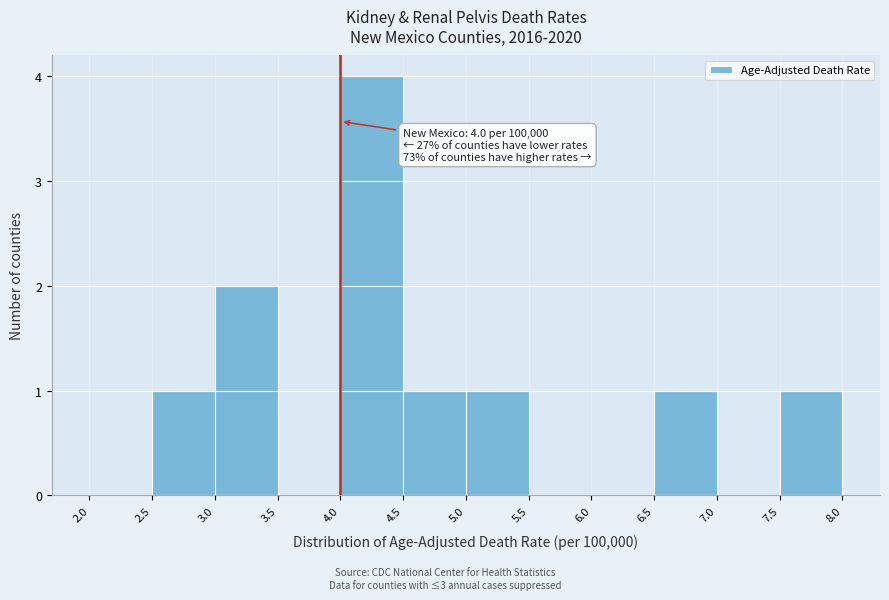

Over which range of the x-axis is the bar tallest?

4.0 to 4.5